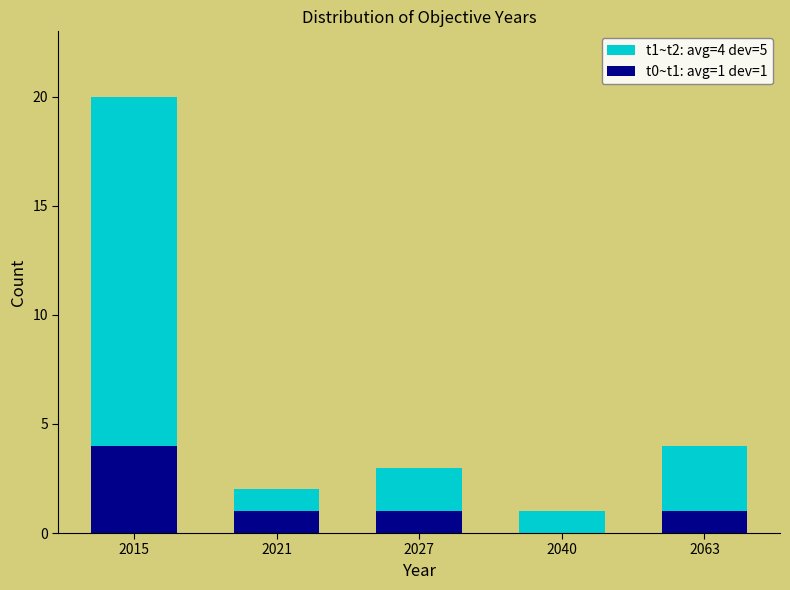

Reading right to left, what are the values for t0~t1: avg=1 dev=1?

2063=1	2040=0	2027=1	2021=1	2015=4